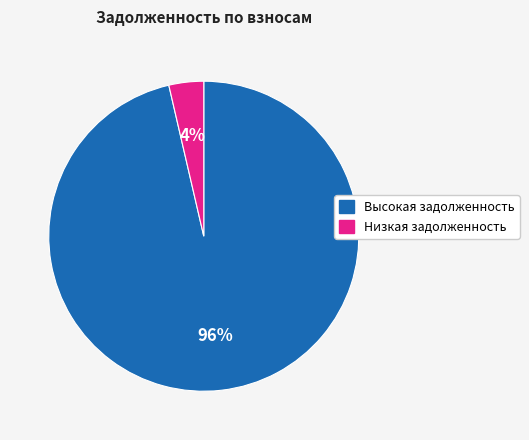

Is there any slice that represents more than half of the pie?

Yes